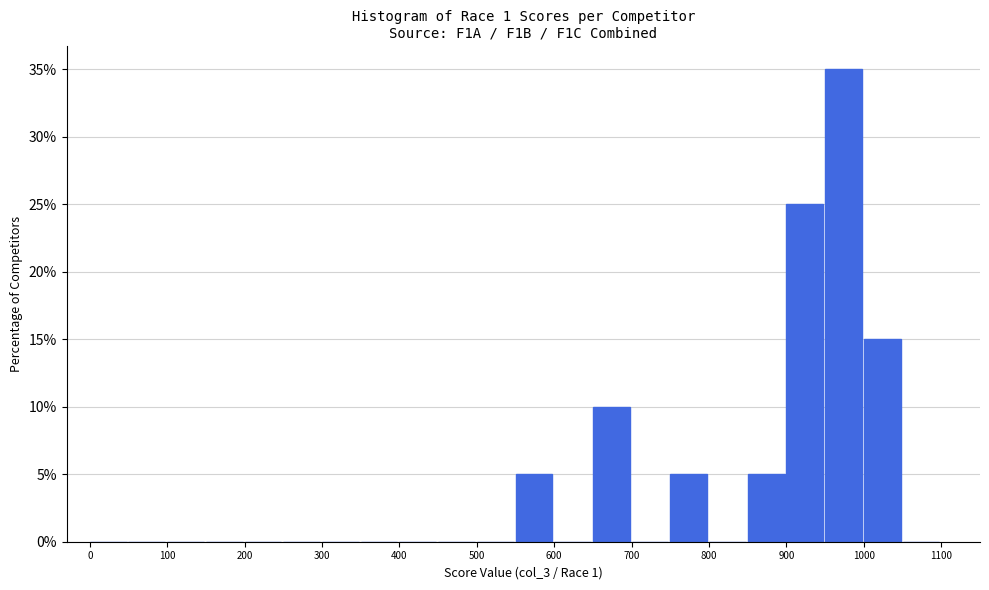

What is the height of the bar covering 900 to 950 on the x-axis? The values are not printed on the chart, so give them approximately, as read against the axis.

25